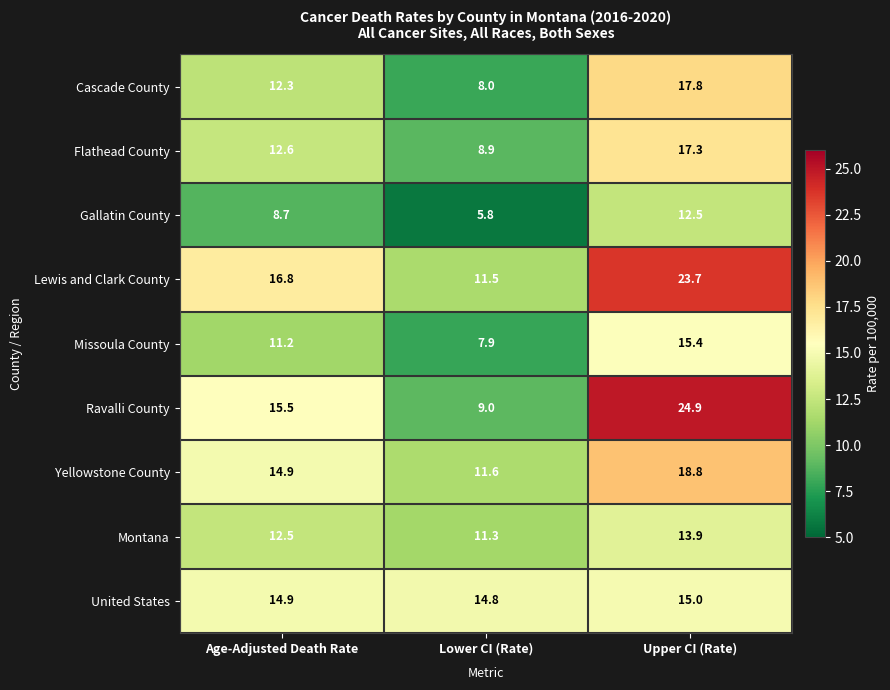

Which series has the largest range (max minus min)?

Ravalli County